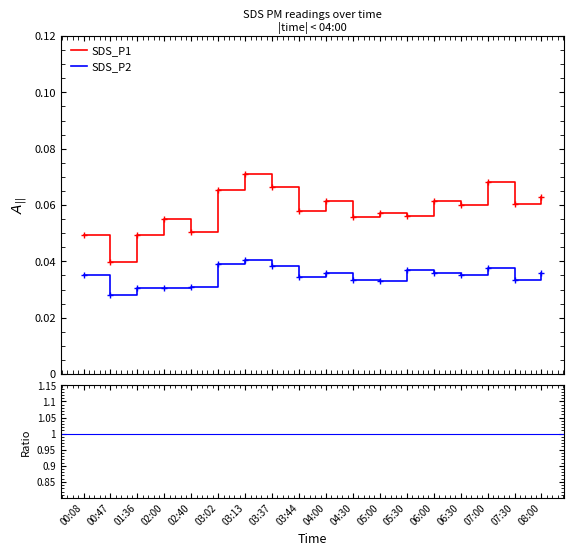

Is the value of SDS_P2 at 05:30 greater than the value of SDS_P1 at 04:00?

No